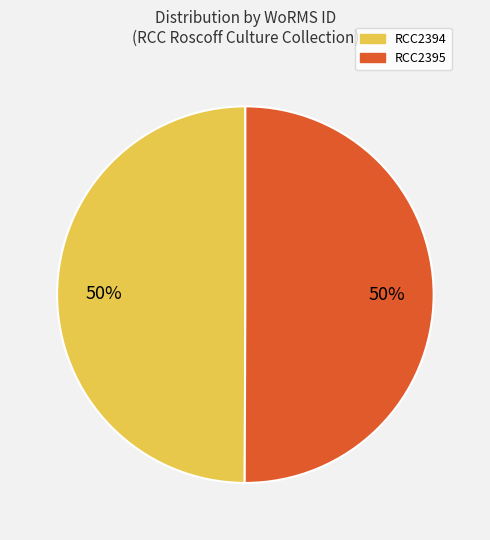

To the nearest percent, what is the average slice percentage?

50%